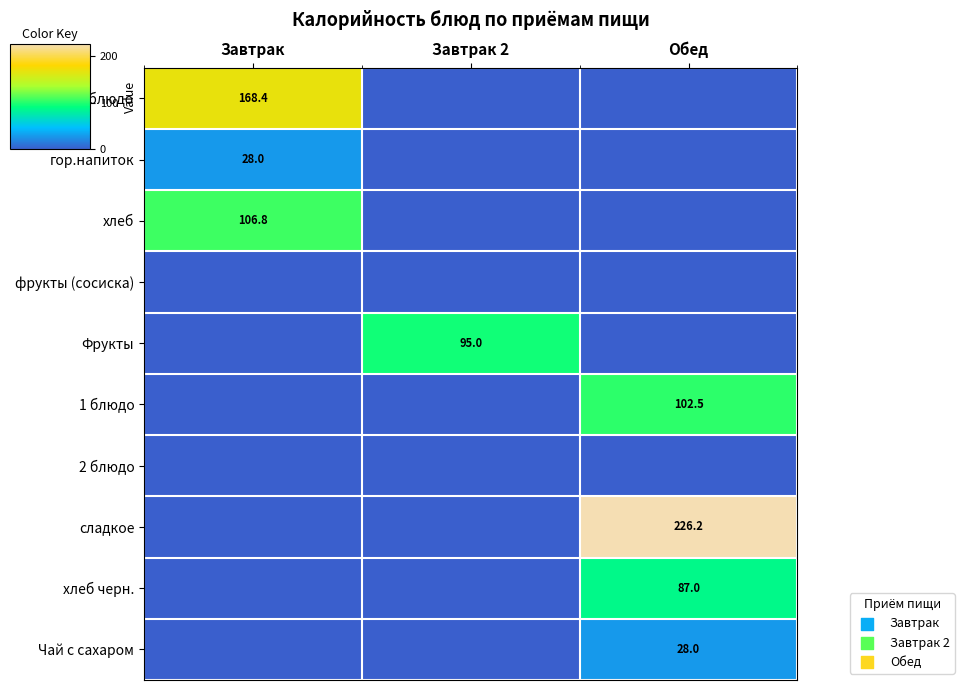

At which category does the chart reach its minimum across all series?

Завтрак 2